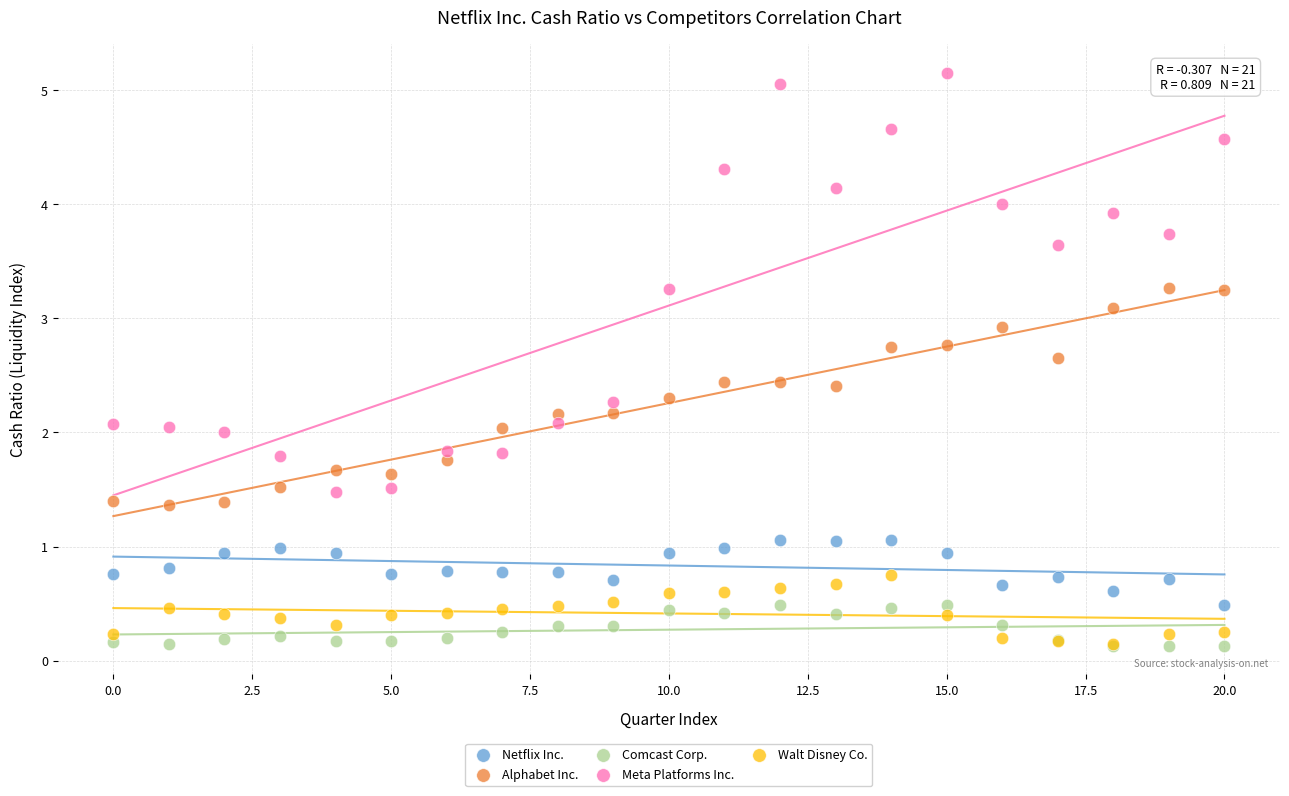

Which series reaches the maximum Y coordinate?

Meta Platforms Inc.